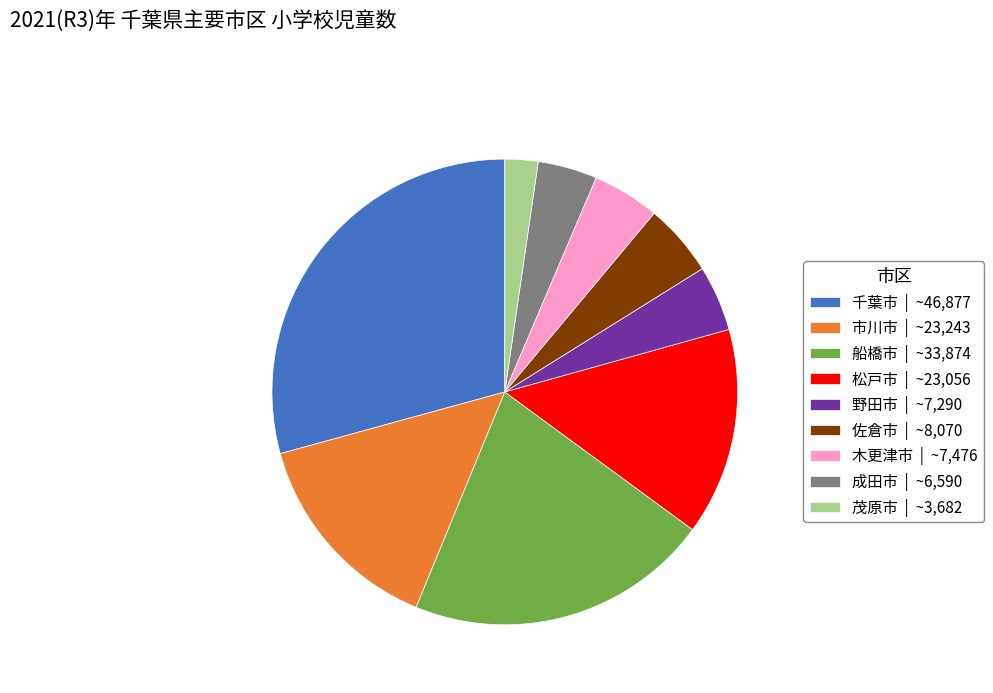

Which category has the smallest portion of the pie?

茂原市